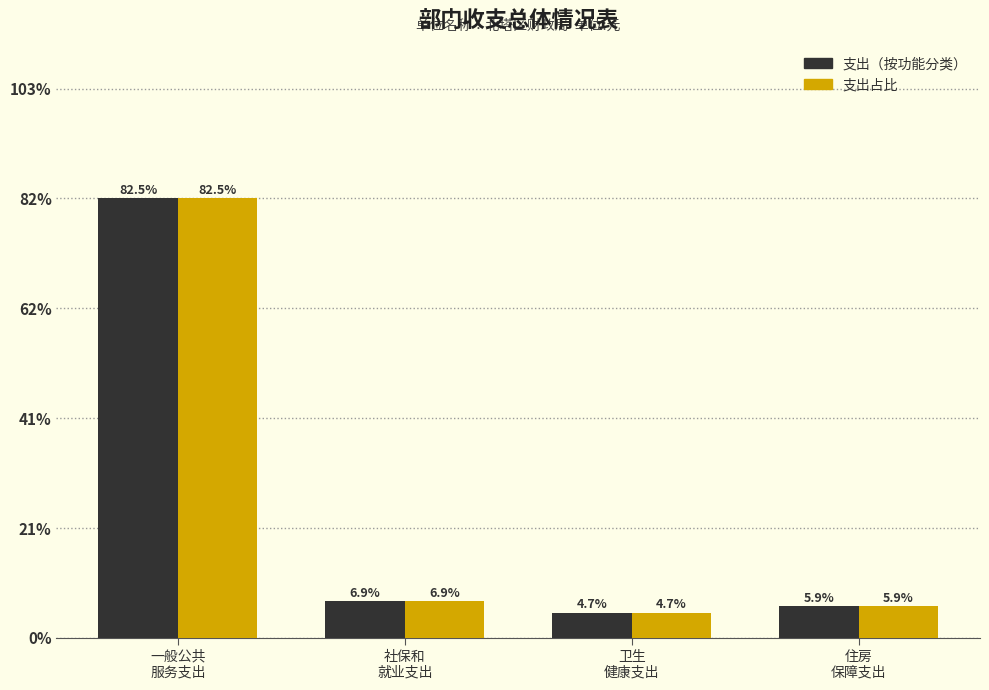

Reading left to right, transcribe all the data shown in this chart.

支出（按功能分类）: 82.5	6.9	4.7	5.9
支出占比: 82.5	6.9	4.7	5.9